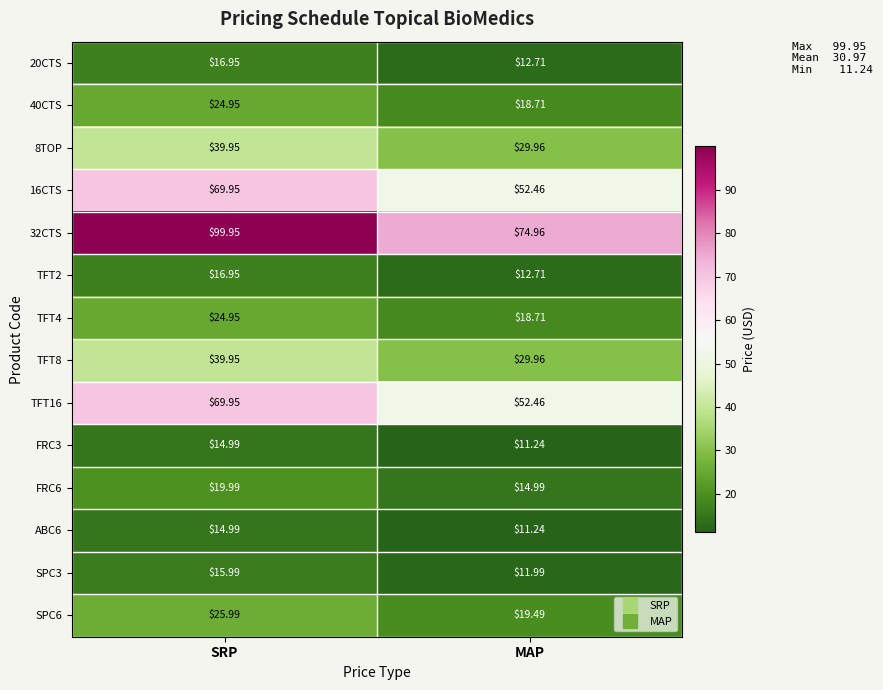

Where is TFT4 nearest to the value 21?

MAP